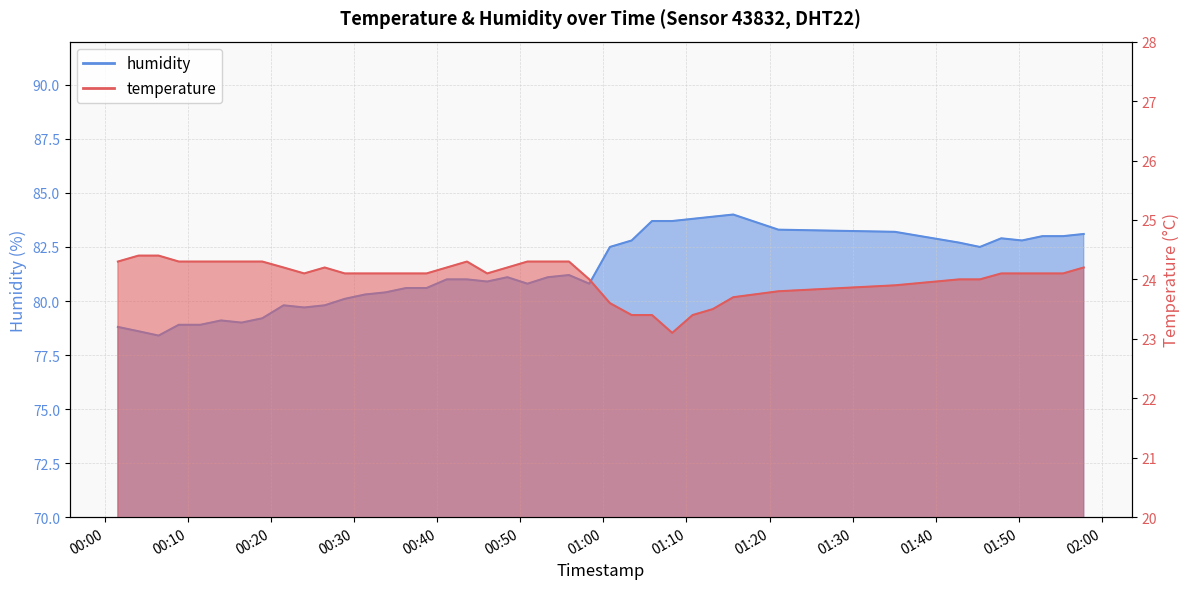

Is the value of humidity at 2023-06-24T00:38:42 greater than the value of temperature at 2023-06-24T00:16:25?

Yes